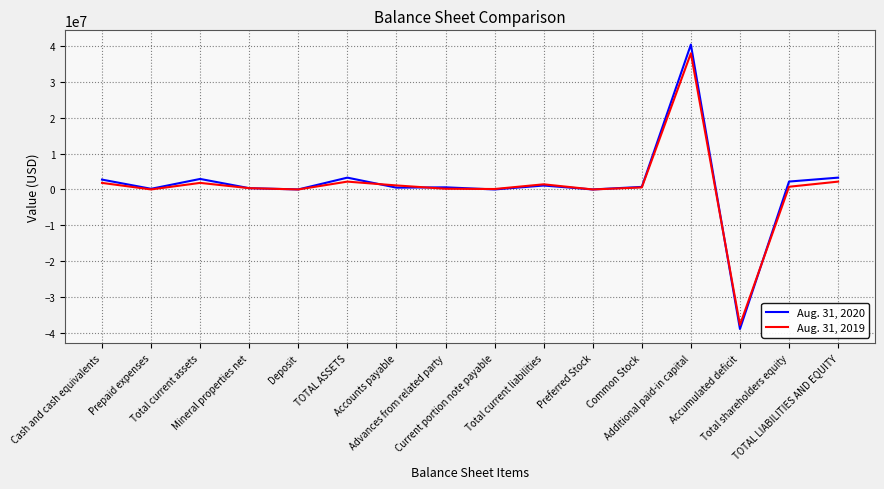

What is the greatest value displayed?

40376847